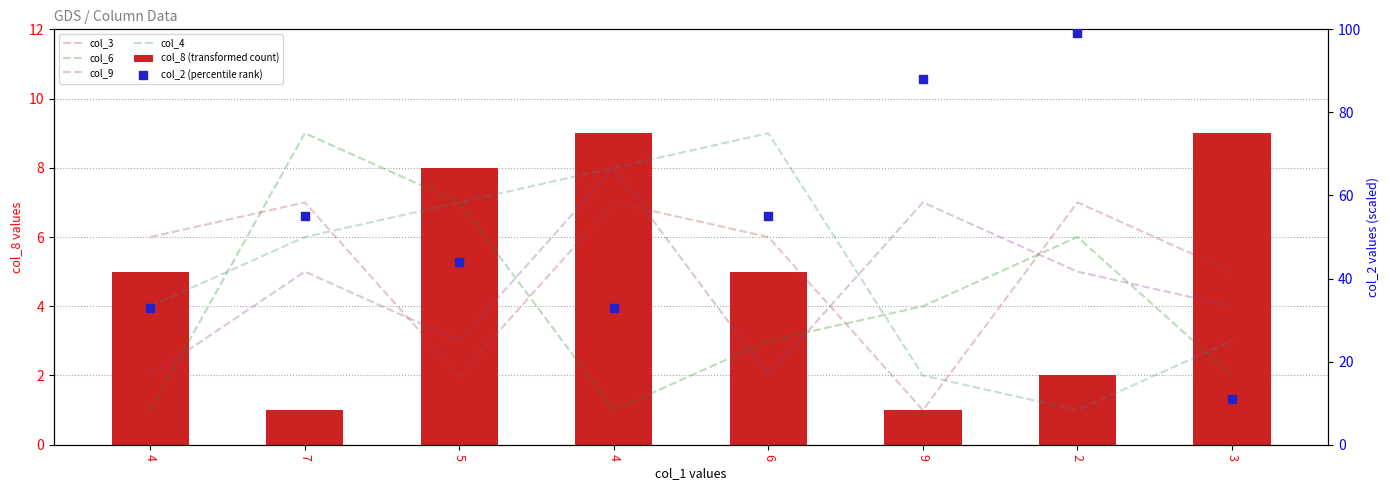

Is the value of col_4 at 6 greater than the value of col_6 at 4?

Yes